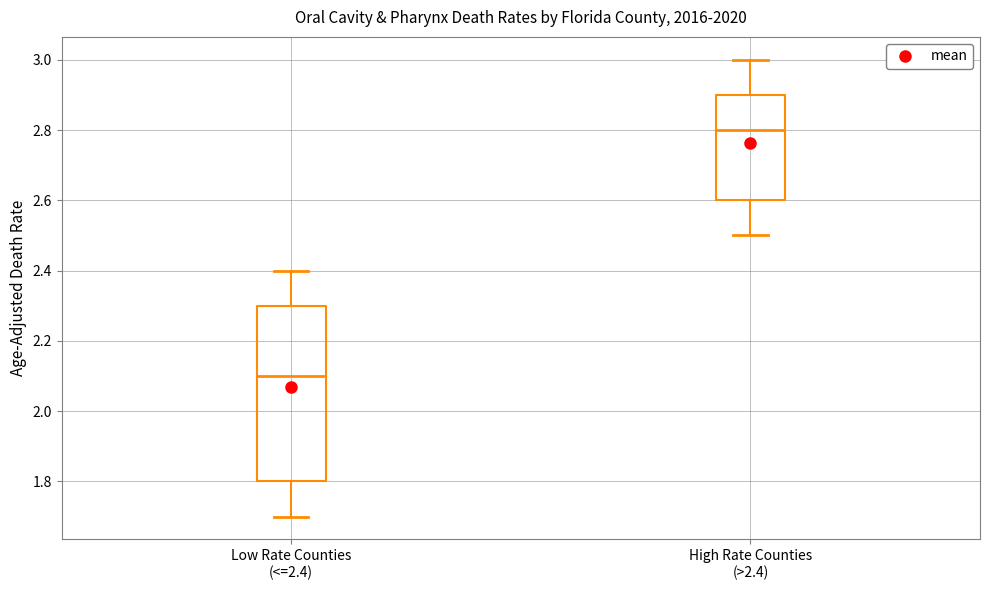

Where does the lower whisker of the box for Low Rate Counties (<=2.4) end on the y-axis? The values are not printed on the chart, so give them approximately, as read against the axis.

1.7